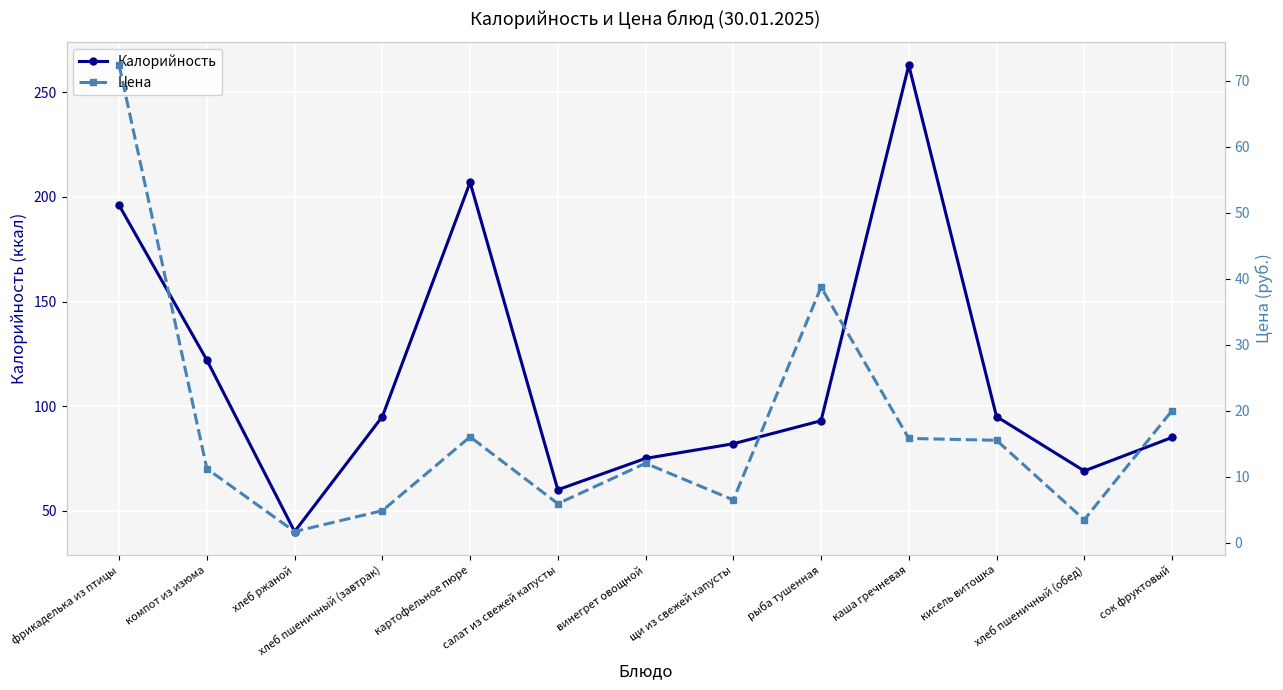

True or false: Калорийность and Цена intersect in this chart.

False